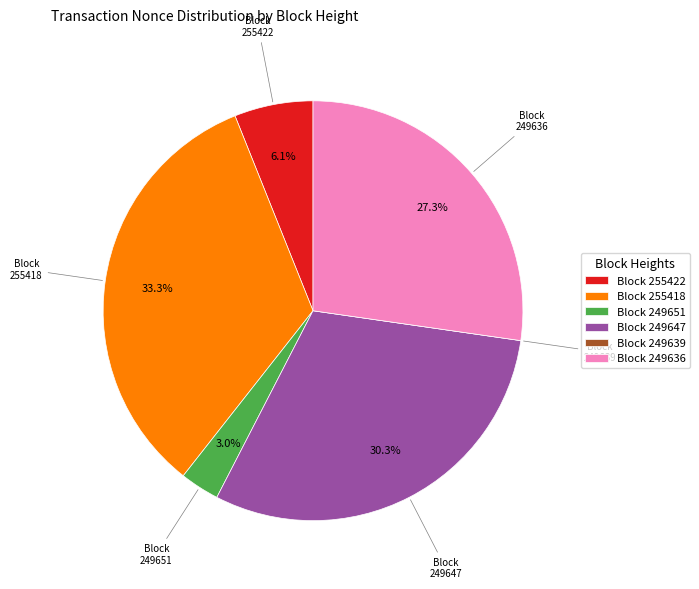

Approximately how many times larger is the value at Block 249636 compared to Block 249647?

0.9